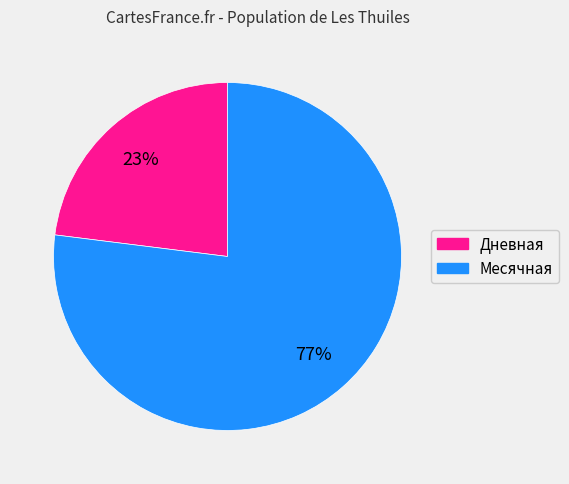

How many segments does this pie chart have?

2